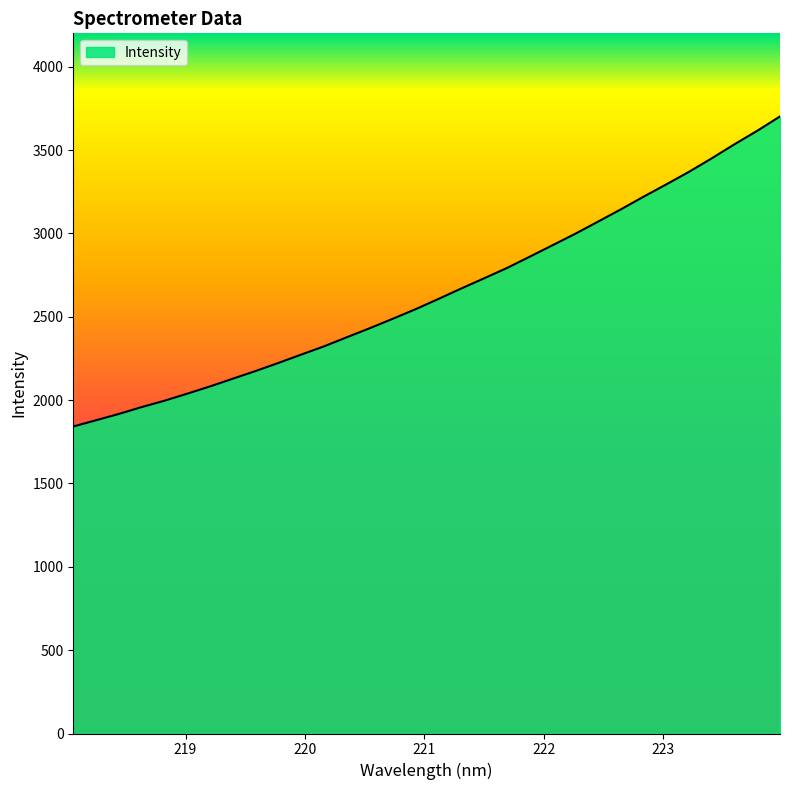

What is the greatest value displayed?

3701.5